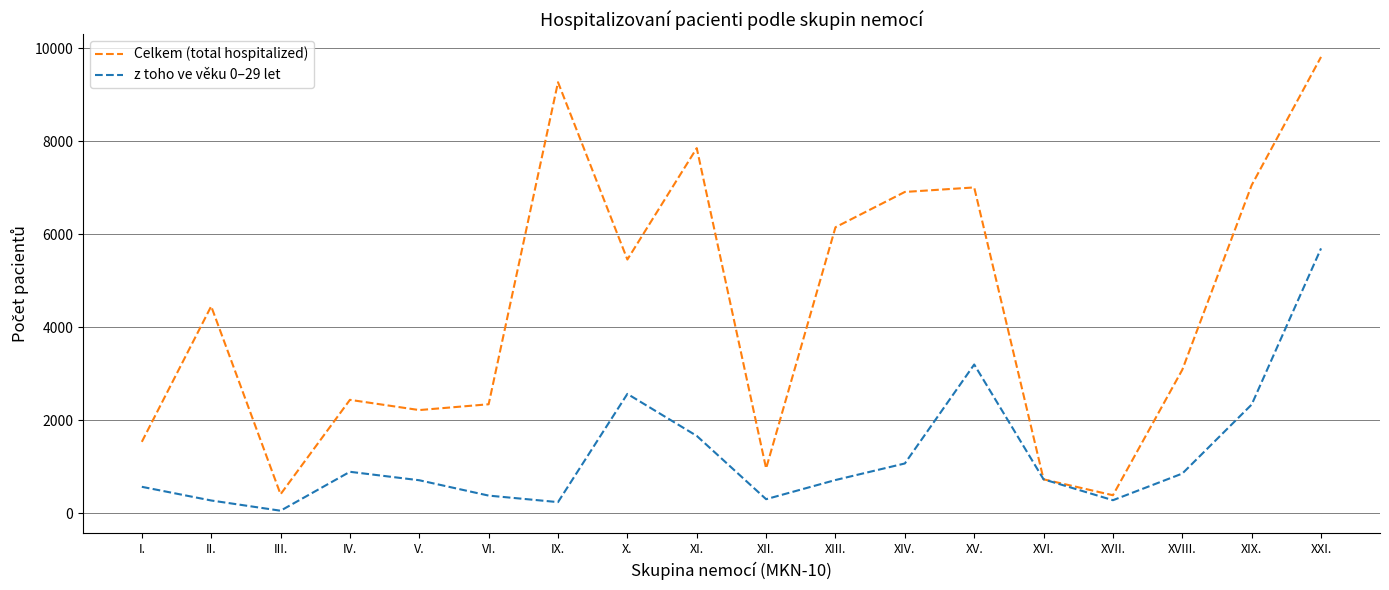

The z toho ve věku 0–29 let series shows 5699 at XXI.. True or false?

True